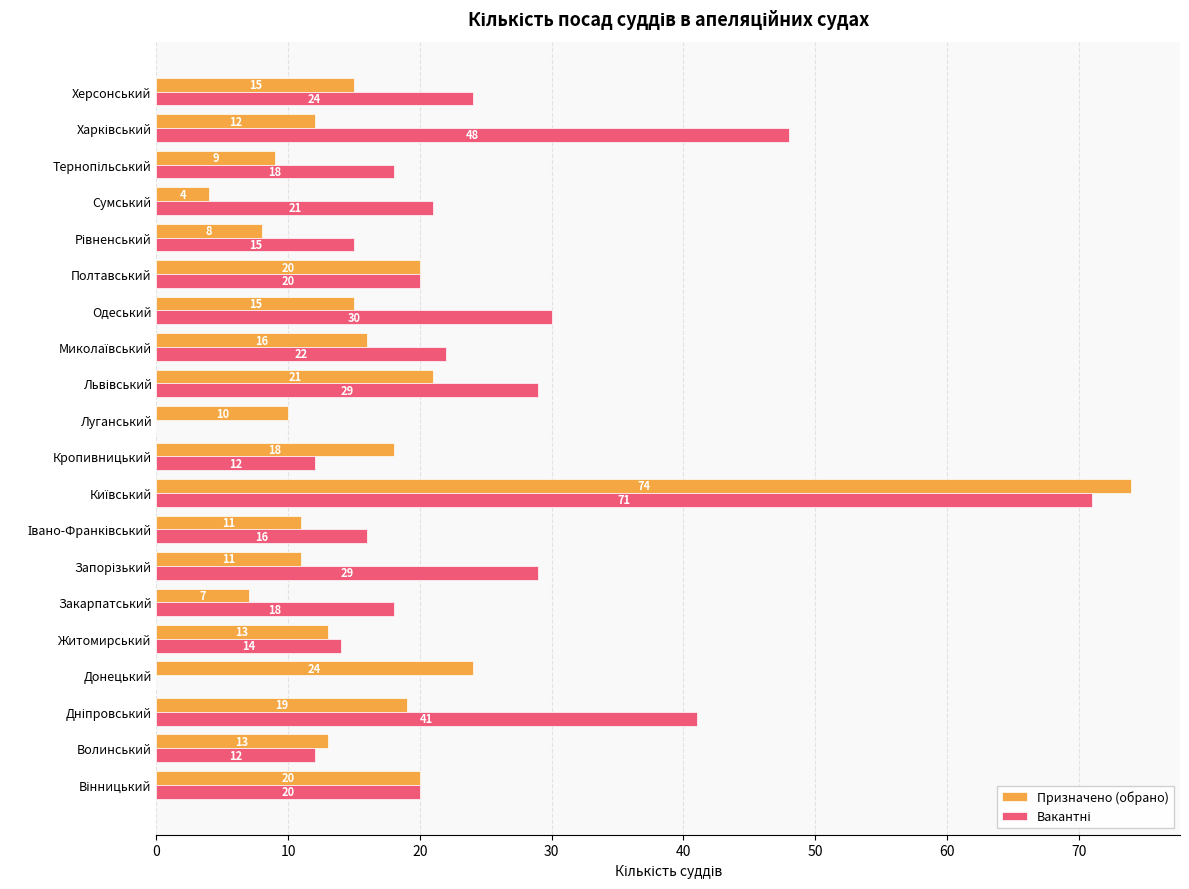

What is the total value across all series at Донецький?

24